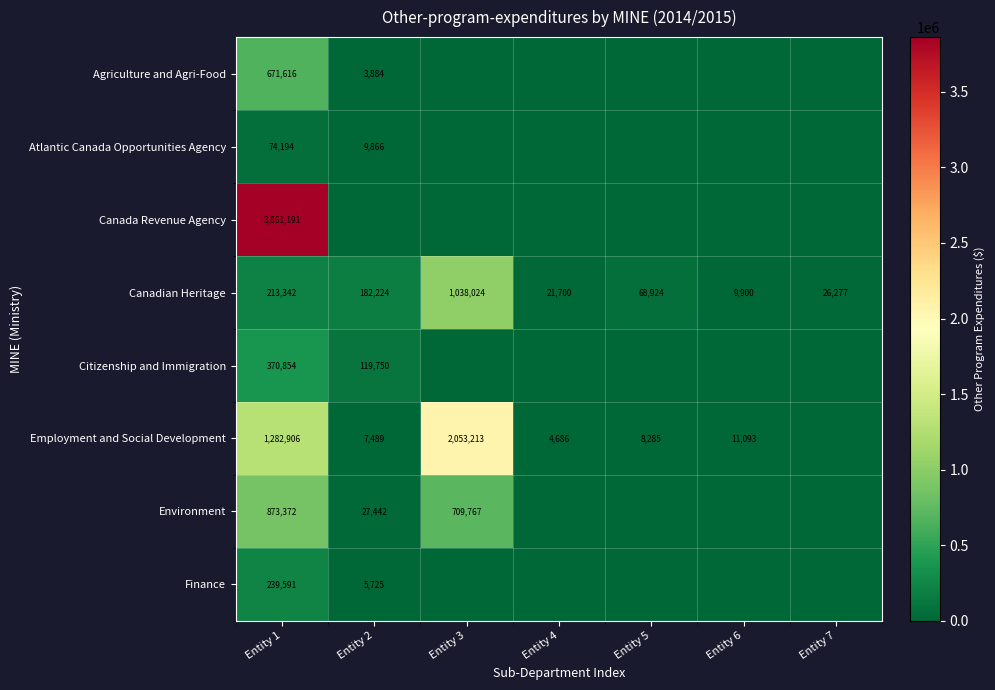

What is the spread (max minus min) of values at Entity 7?

26277